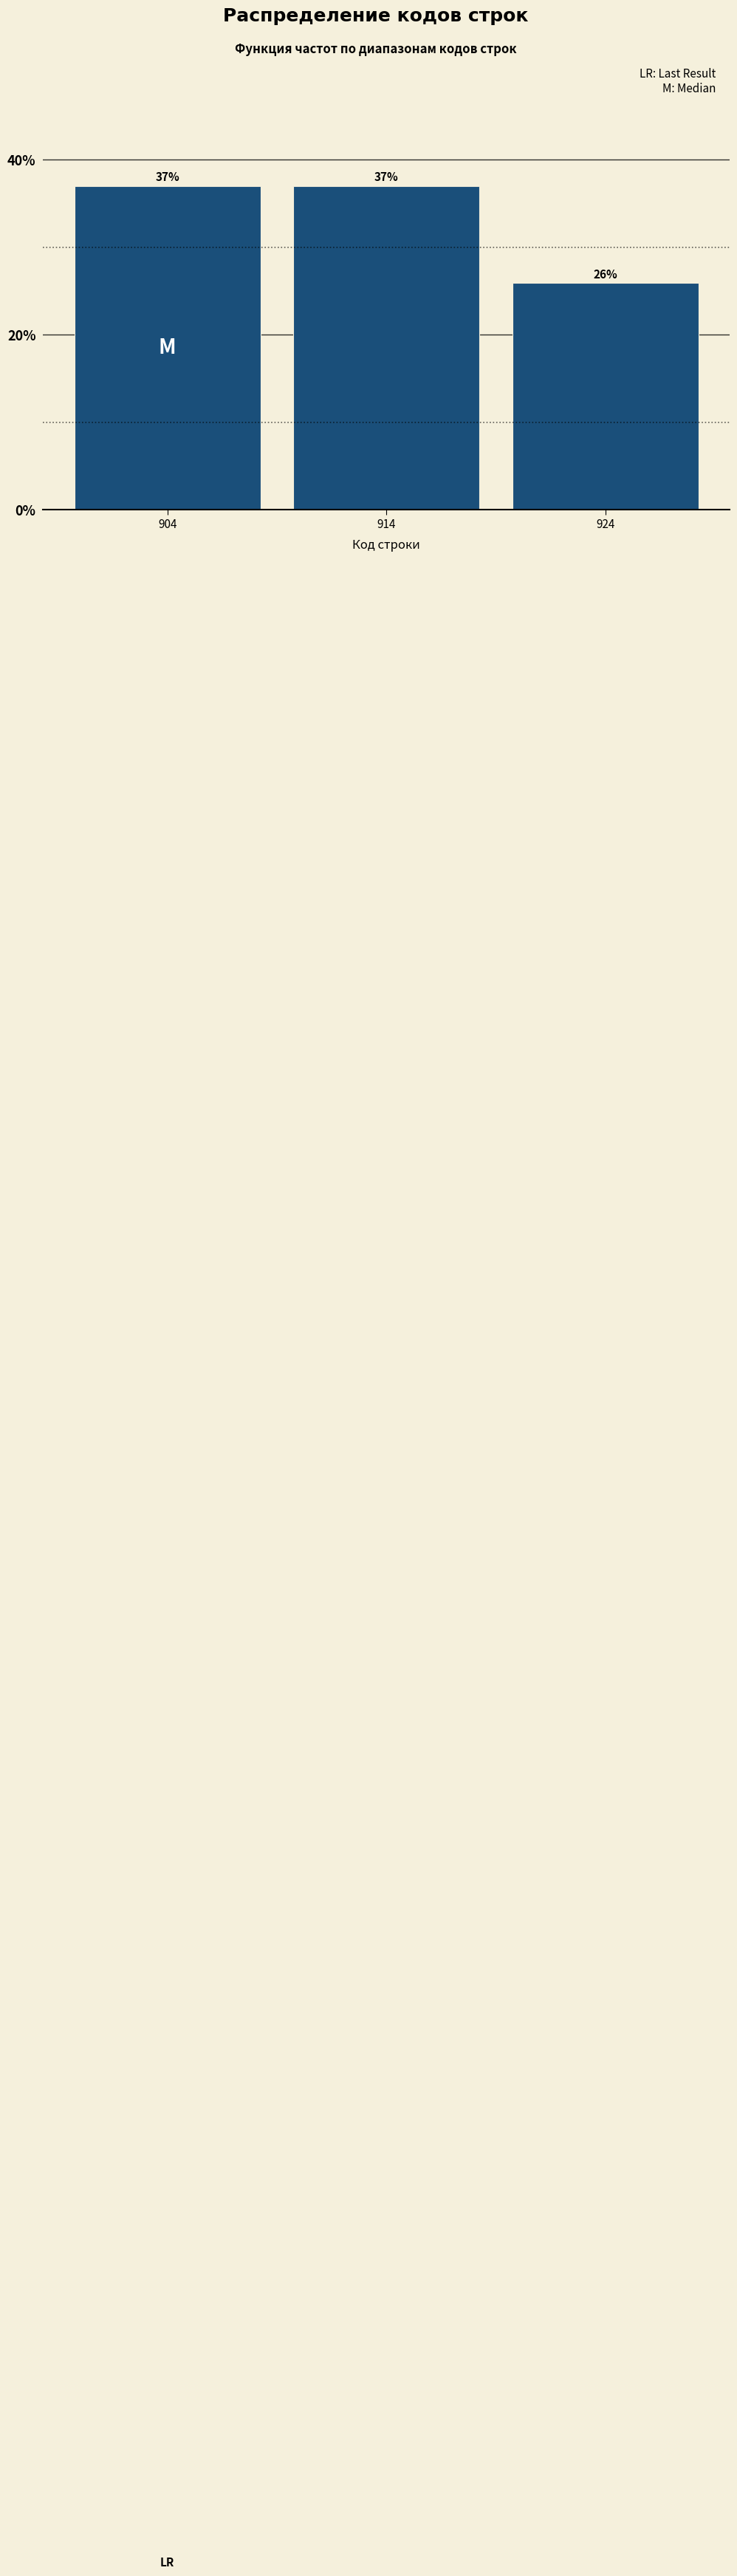

Reading left to right, list every bar in this chart as the range it spans on the x-axis followed by its height.

899 to 909: 37
909 to 919: 37
919 to 929: 26